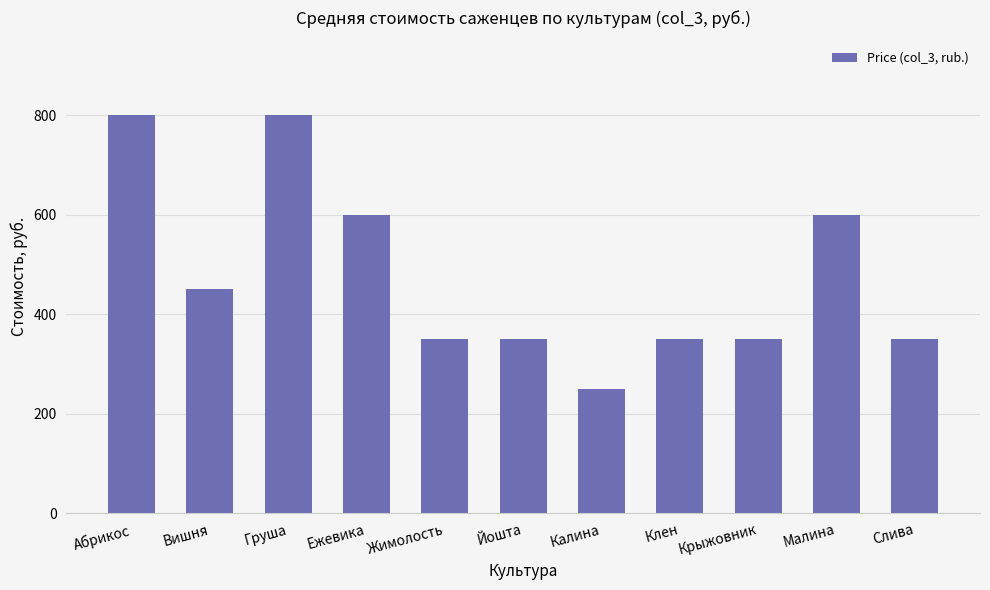

What is the minimum value shown in the chart?

250